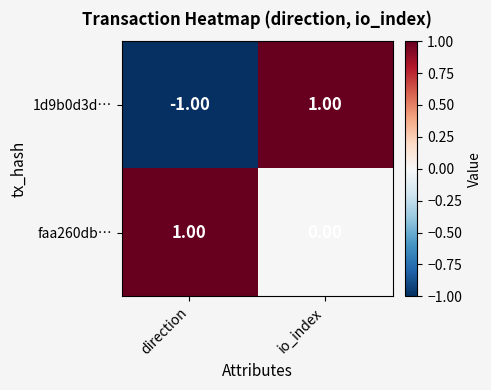

Rank the series at direction from lowest to highest value.

1d9b0d3d…, faa260db…